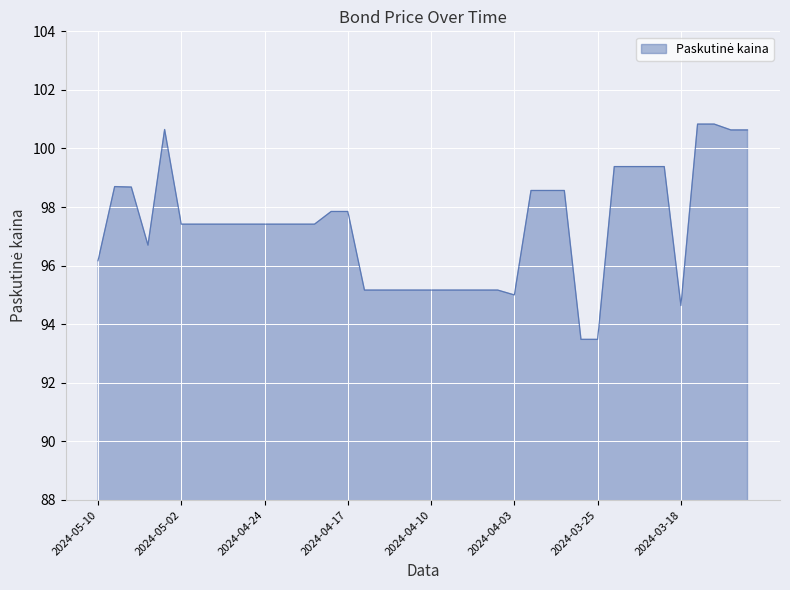

What is the minimum value shown in the chart?

93.5